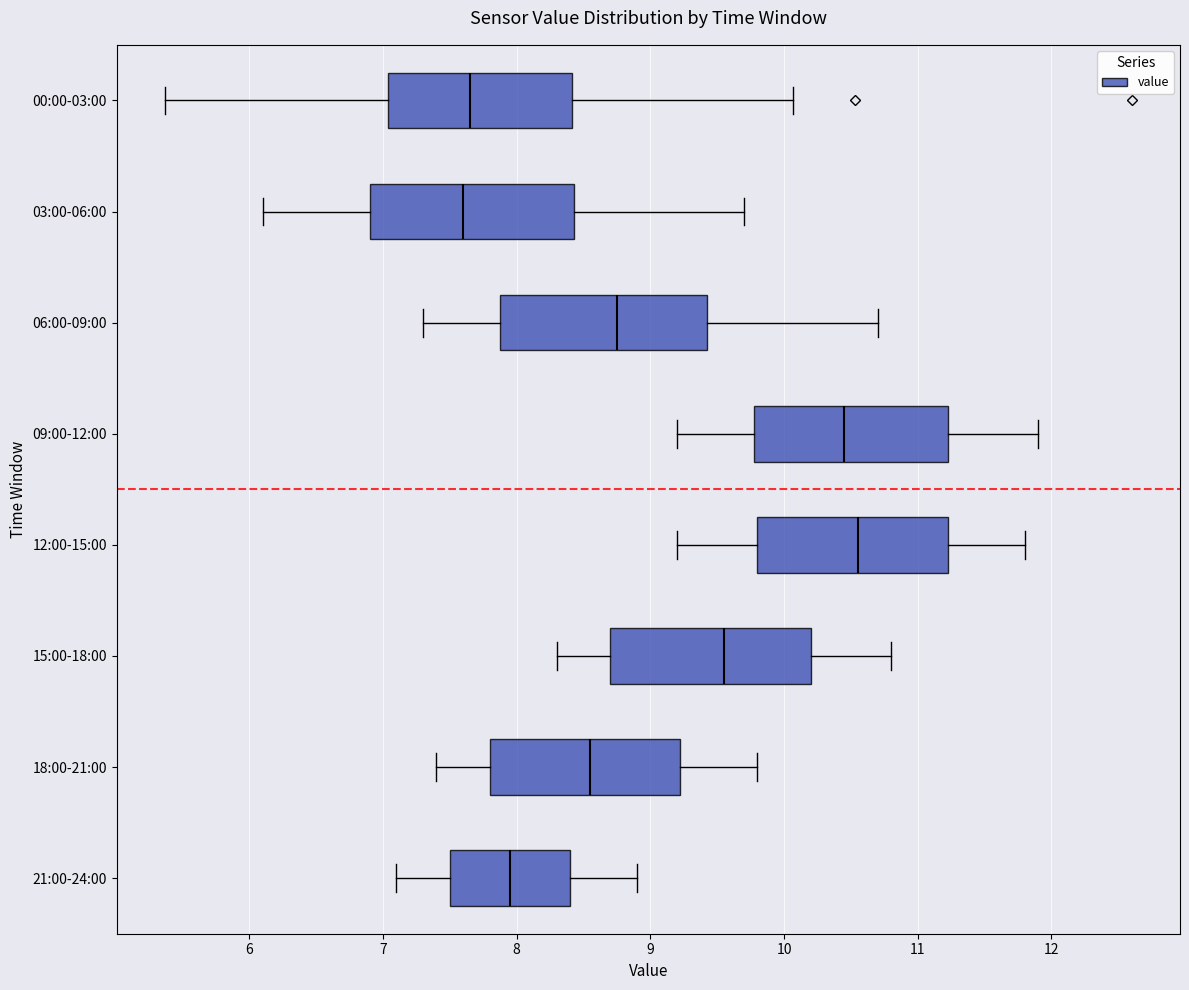

Which box has the furthest to the right median line?

12:00-15:00